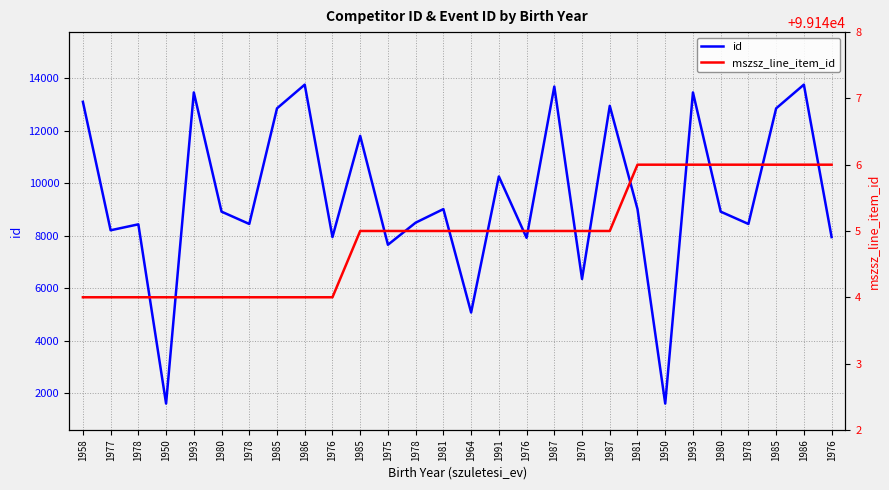

True or false: mszsz_line_item_id has a value of 99145 at 1978.

True